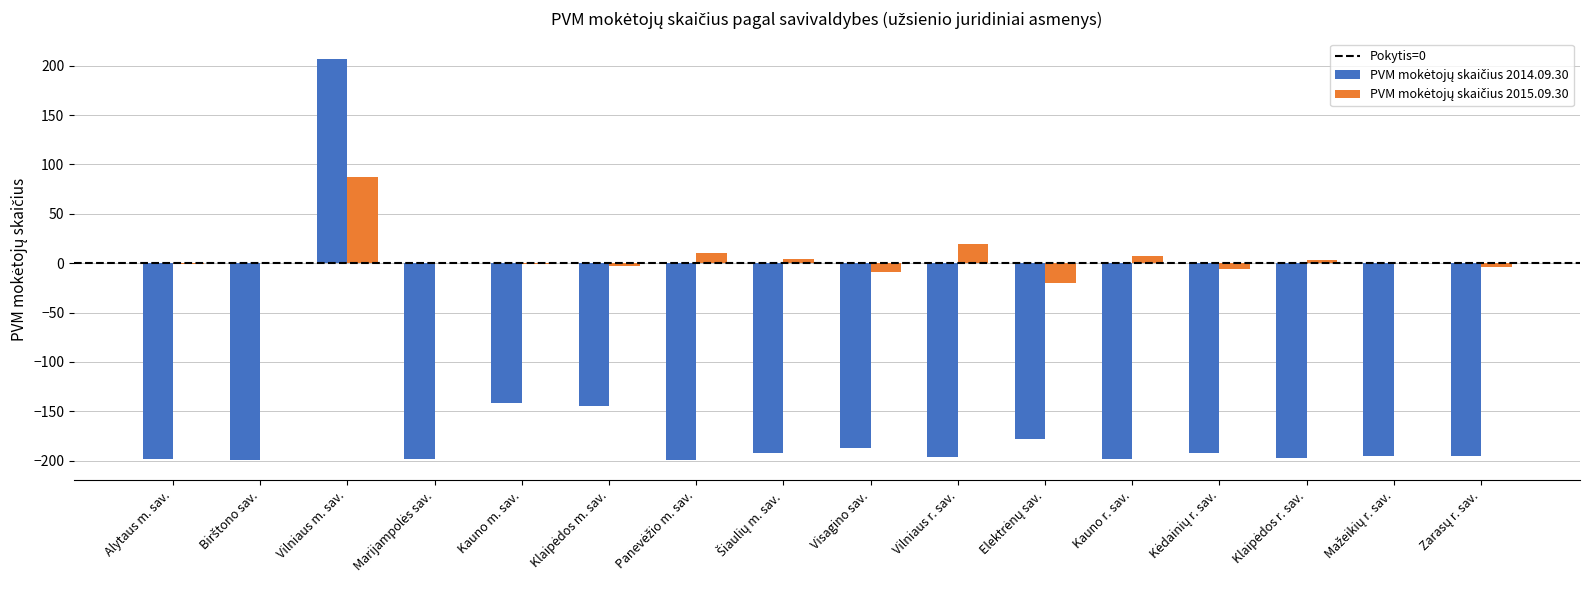

Which label corresponds to the largest value in the chart?

Vilniaus m. sav.